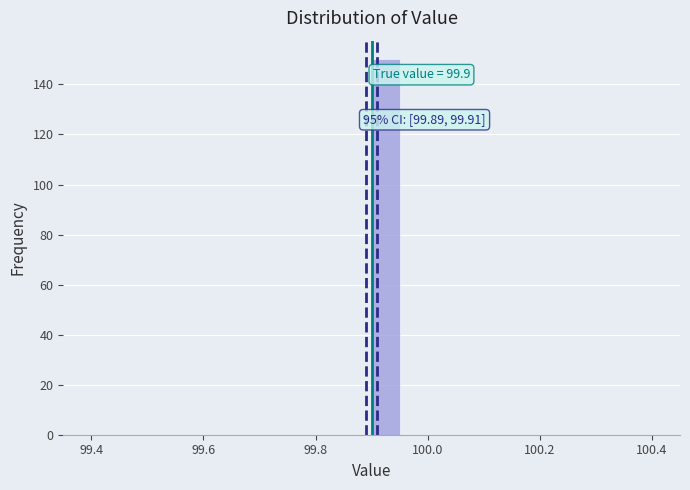

Around what value on the x-axis is the tallest bar? Give the approximate position of its centre, as read against the axis.

99.92